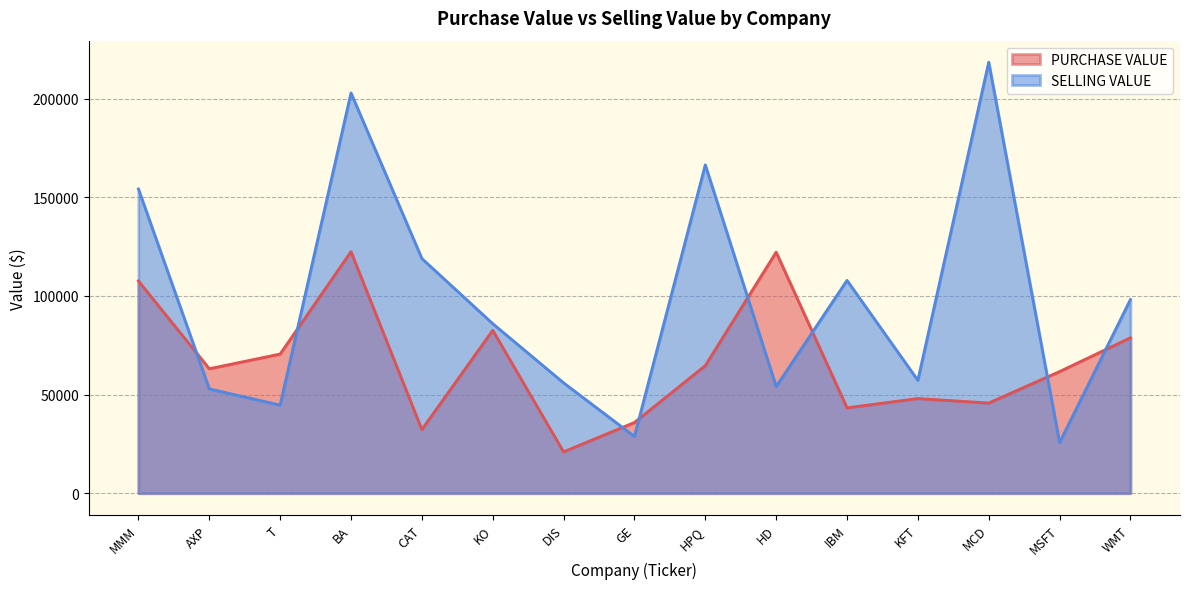

What is the greatest value displayed?

218523.6